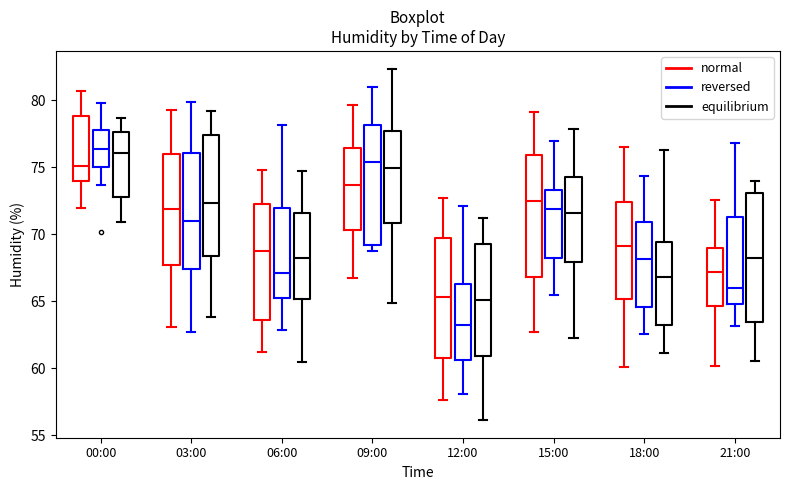

Reading left to right, read every box against the y-axis: the position of its median line, the range the box covers, and the ends of its whiskers. The values are not printed on the chart, so give them approximately, as read against the axis.

00:00 (normal): median 75.0, box 74.0 to 79.0, whiskers 72.0 to 80.5
00:00 (reversed): median 76.5, box 75.0 to 78.0, whiskers 73.5 to 80.0
00:00 (equilibrium): median 76.0, box 73.0 to 77.5, whiskers 71.0 to 78.5
03:00 (normal): median 72.0, box 67.5 to 76.0, whiskers 63.0 to 79.0
03:00 (reversed): median 71.0, box 67.5 to 76.0, whiskers 62.5 to 80.0
03:00 (equilibrium): median 72.5, box 68.5 to 77.5, whiskers 64.0 to 79.0
06:00 (normal): median 68.5, box 63.5 to 72.0, whiskers 61.0 to 75.0
06:00 (reversed): median 67.0, box 65.5 to 72.0, whiskers 63.0 to 78.0
06:00 (equilibrium): median 68.0, box 65.0 to 71.5, whiskers 60.5 to 74.5
09:00 (normal): median 73.5, box 70.5 to 76.5, whiskers 66.5 to 79.5
09:00 (reversed): median 75.5, box 69.0 to 78.0, whiskers 68.5 to 81.0
09:00 (equilibrium): median 75.0, box 71.0 to 77.5, whiskers 65.0 to 82.5
12:00 (normal): median 65.5, box 60.5 to 69.5, whiskers 57.5 to 72.5
12:00 (reversed): median 63.0, box 60.5 to 66.5, whiskers 58.0 to 72.0
12:00 (equilibrium): median 65.0, box 61.0 to 69.5, whiskers 56.0 to 71.0
15:00 (normal): median 72.5, box 67.0 to 76.0, whiskers 62.5 to 79.0
15:00 (reversed): median 72.0, box 68.0 to 73.5, whiskers 65.5 to 77.0
15:00 (equilibrium): median 71.5, box 68.0 to 74.5, whiskers 62.0 to 78.0
18:00 (normal): median 69.0, box 65.0 to 72.5, whiskers 60.0 to 76.5
18:00 (reversed): median 68.0, box 64.5 to 71.0, whiskers 62.5 to 74.5
18:00 (equilibrium): median 67.0, box 63.0 to 69.5, whiskers 61.0 to 76.5
21:00 (normal): median 67.0, box 64.5 to 69.0, whiskers 60.0 to 72.5
21:00 (reversed): median 66.0, box 65.0 to 71.5, whiskers 63.0 to 77.0
21:00 (equilibrium): median 68.5, box 63.5 to 73.0, whiskers 60.5 to 74.0